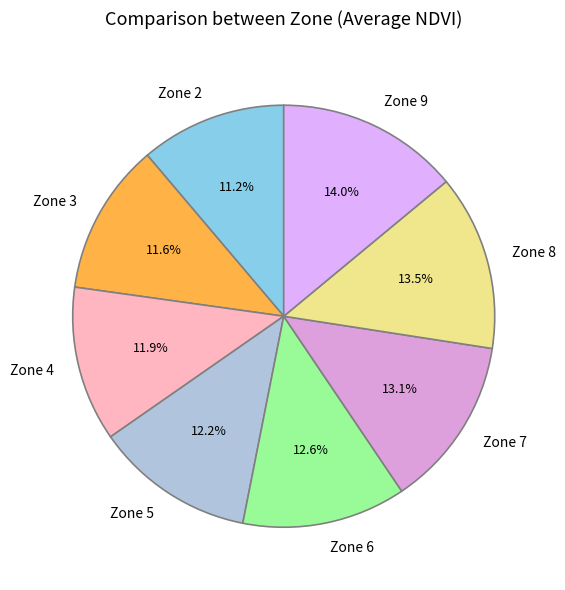

Does any single category account for the majority?

No